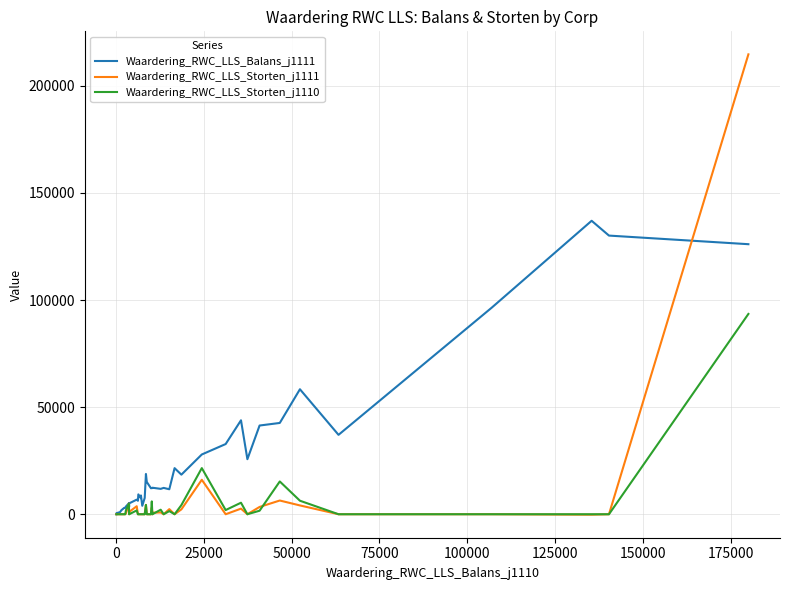

List the series in order of their peak value, highest first.

Waardering_RWC_LLS_Storten_j1111, Waardering_RWC_LLS_Balans_j1111, Waardering_RWC_LLS_Storten_j1110